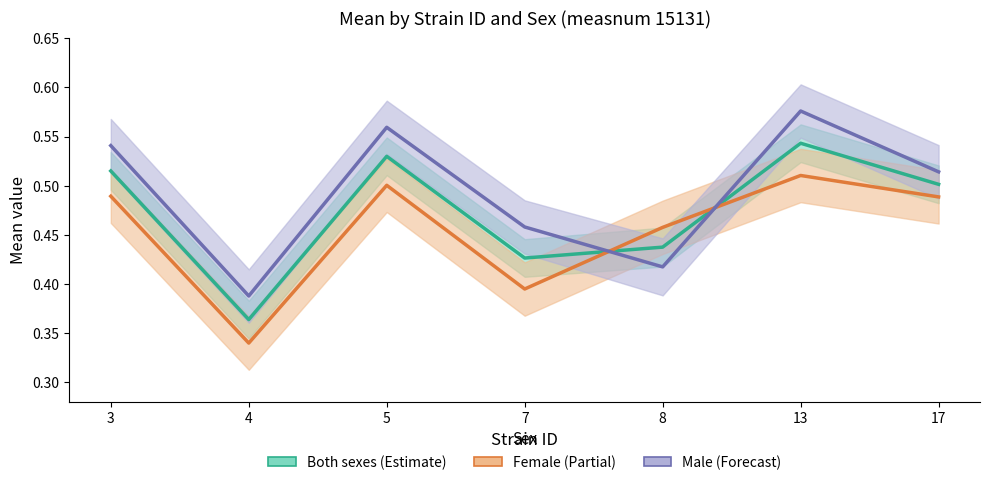

In Female, how many points are higher than both neighbors (excluding endpoints)?

2